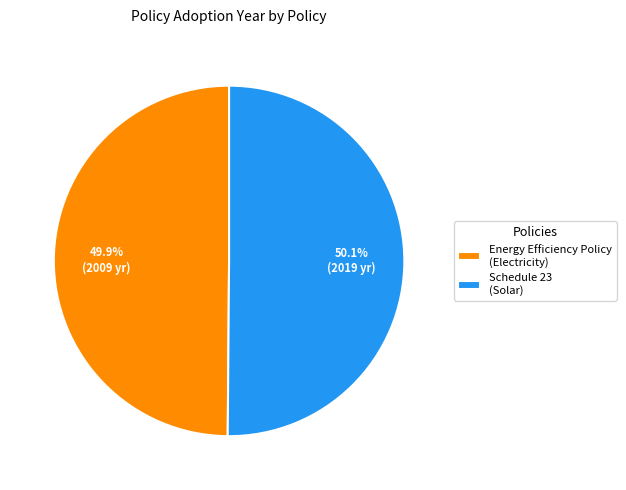

How many slices are in this pie chart?

2